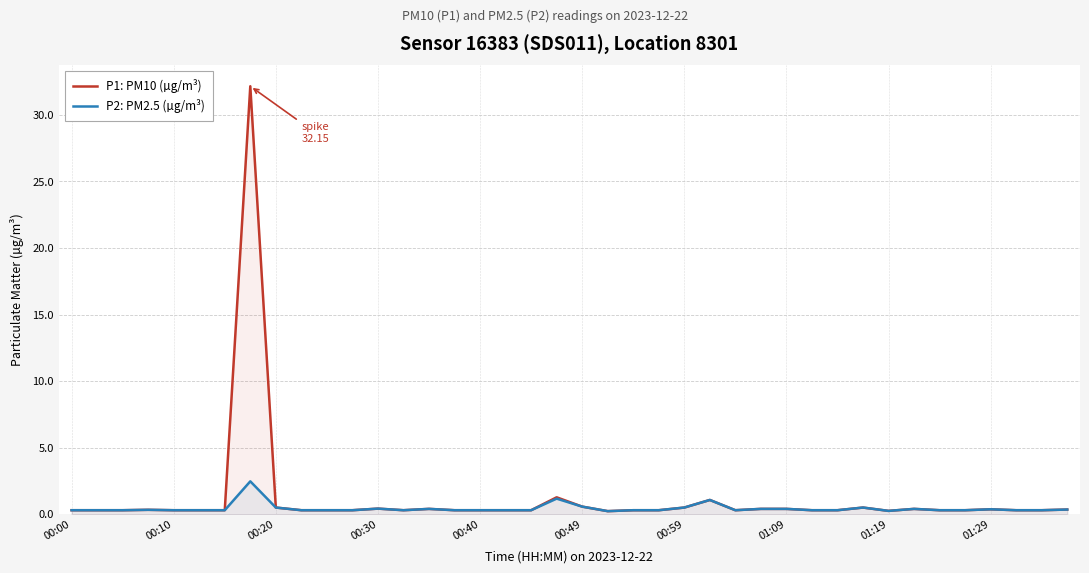

Does the chart display data point markers on the line(s)?

No